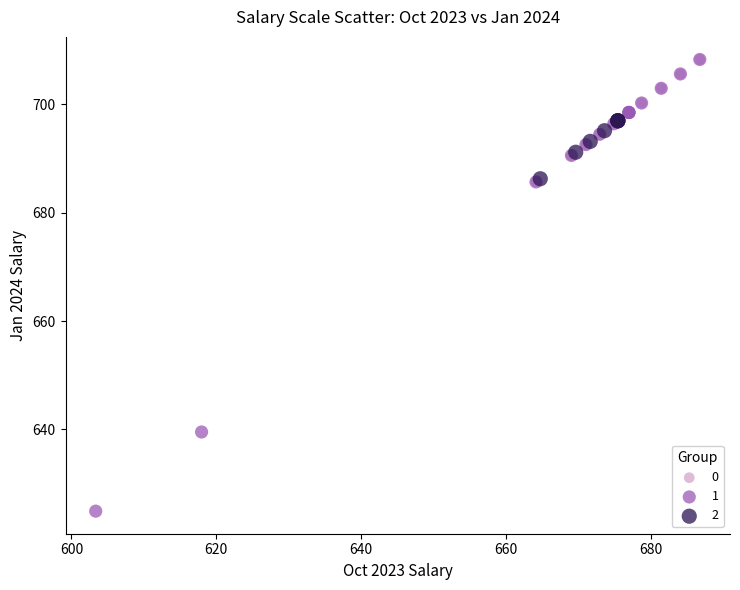

Which series contains the lowest Y value?

1